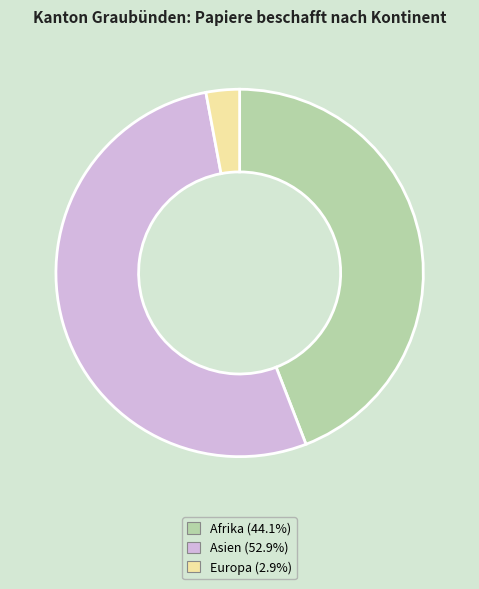

Is the sum of Europa (2.9%) and Asien (52.9%) greater than half?

Yes